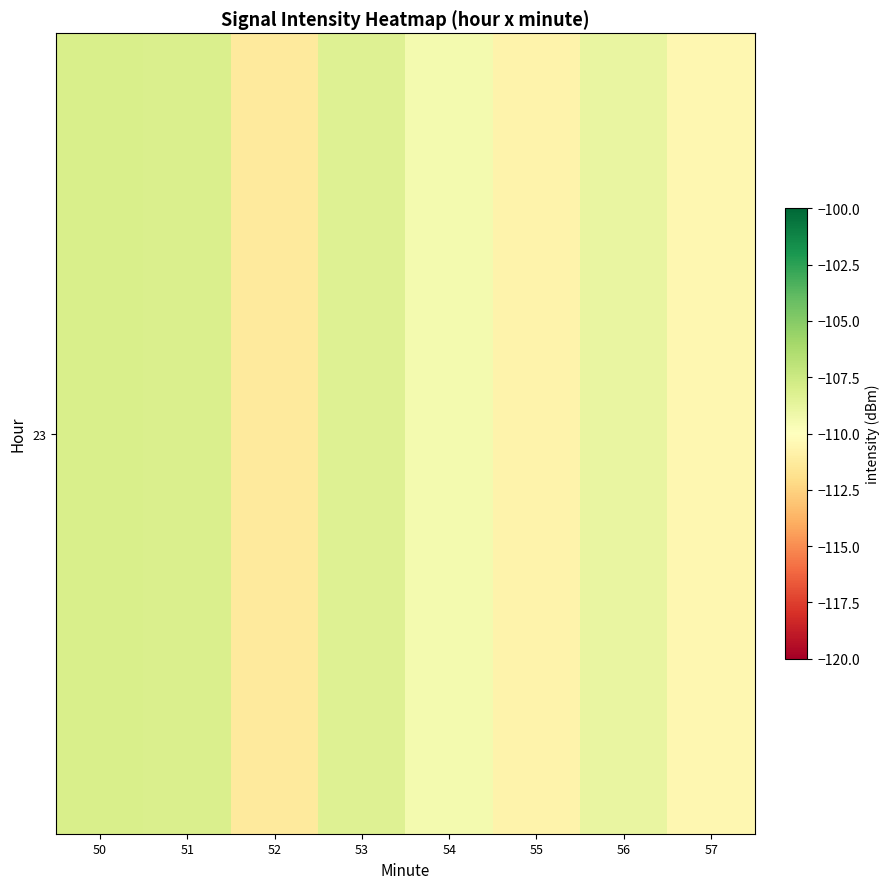

Reading left to right, transcribe all the data shown in this chart.

-108.0	-108.1	-111.3	-108.3	-109.5	-110.7	-108.9	-110.5